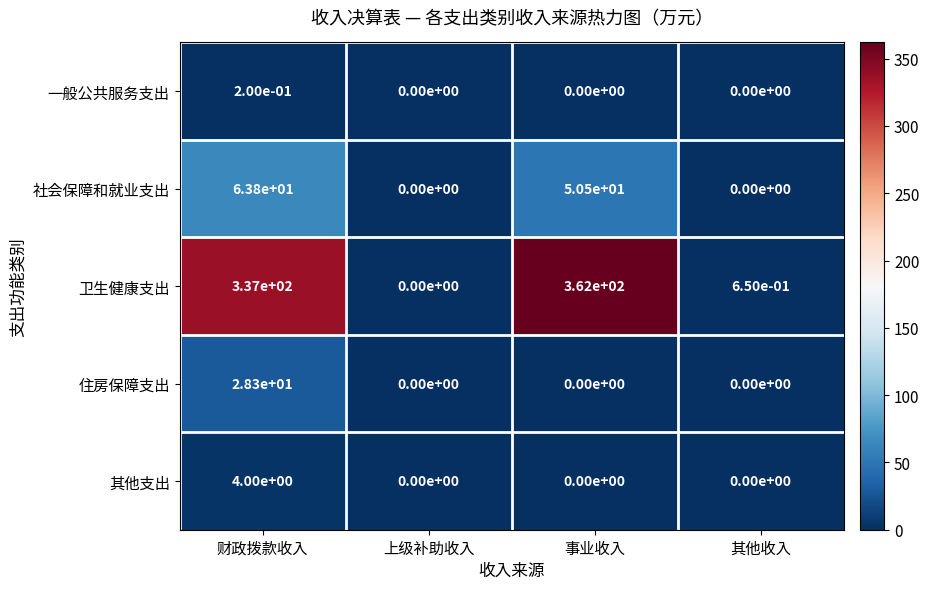

The value of 一般公共服务支出 at 财政拨款收入 is 0.2. True or false?

True